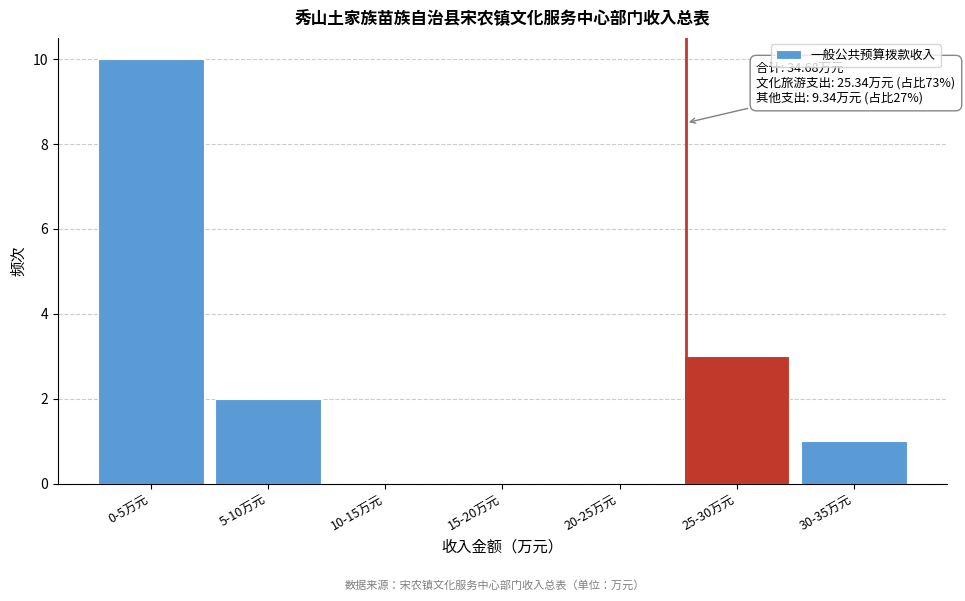

Reading left to right, list all the values displayed in this chart.

0-5万元=10	5-10万元=2	10-15万元=0	15-20万元=0	20-25万元=0	25-30万元=3	30-35万元=1